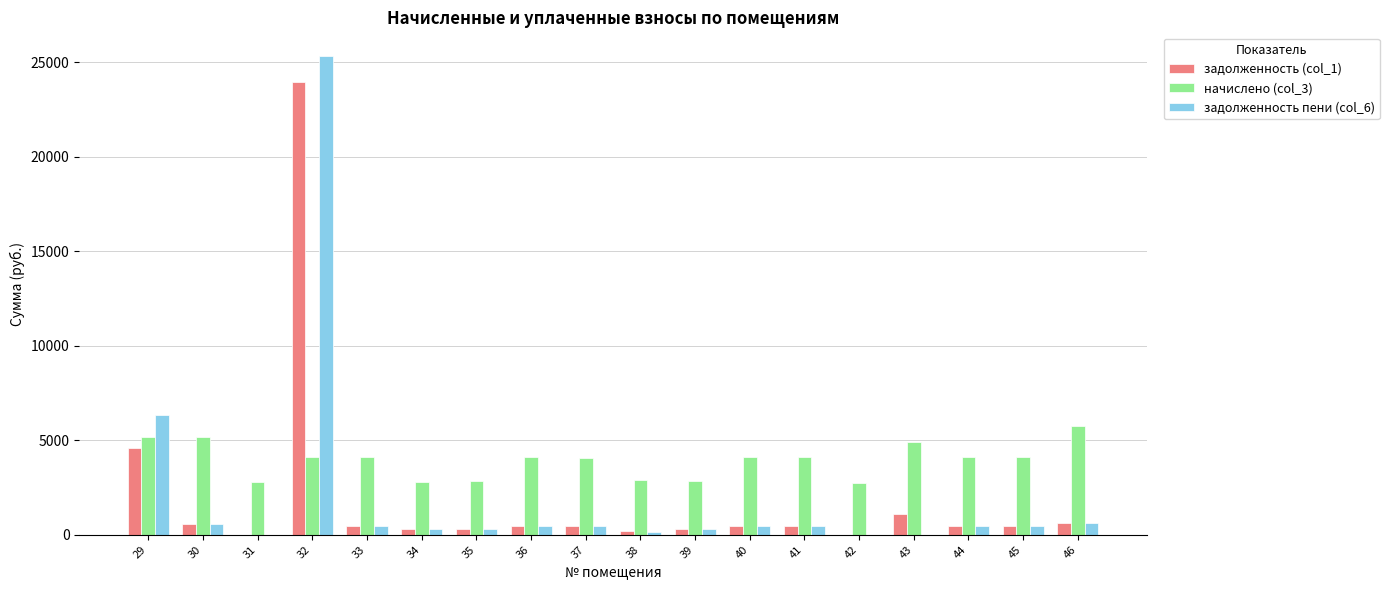

Is it true that задолженность (col_1) equals 0.0 at 31?

True